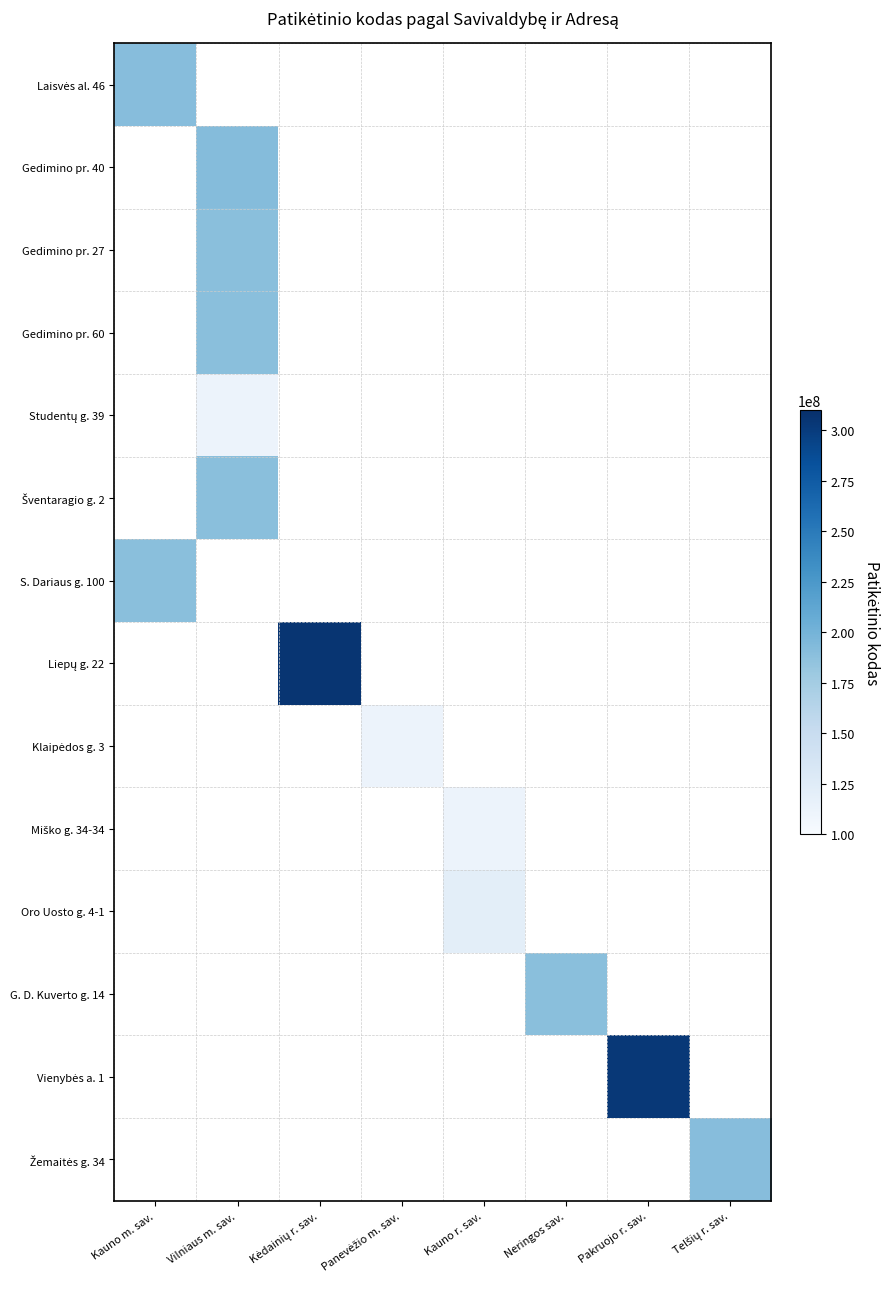

Is the value of Žemaitės g. 34 at Vilniaus m. sav. greater than the value of Šventaragio g. 2 at Neringos sav.?

No